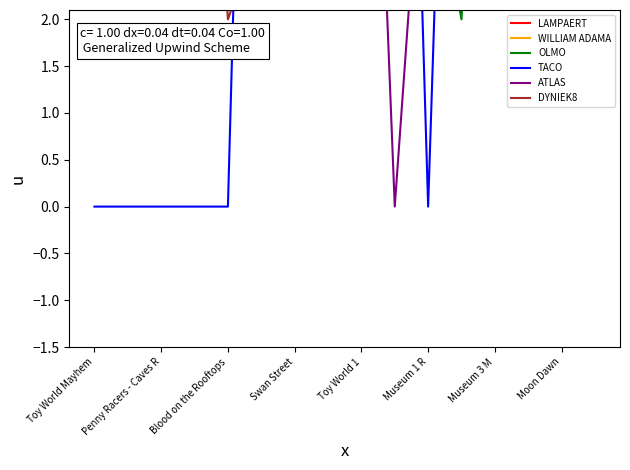

After their last crossing, which series has the higher values: LAMPAERT or TACO?

LAMPAERT